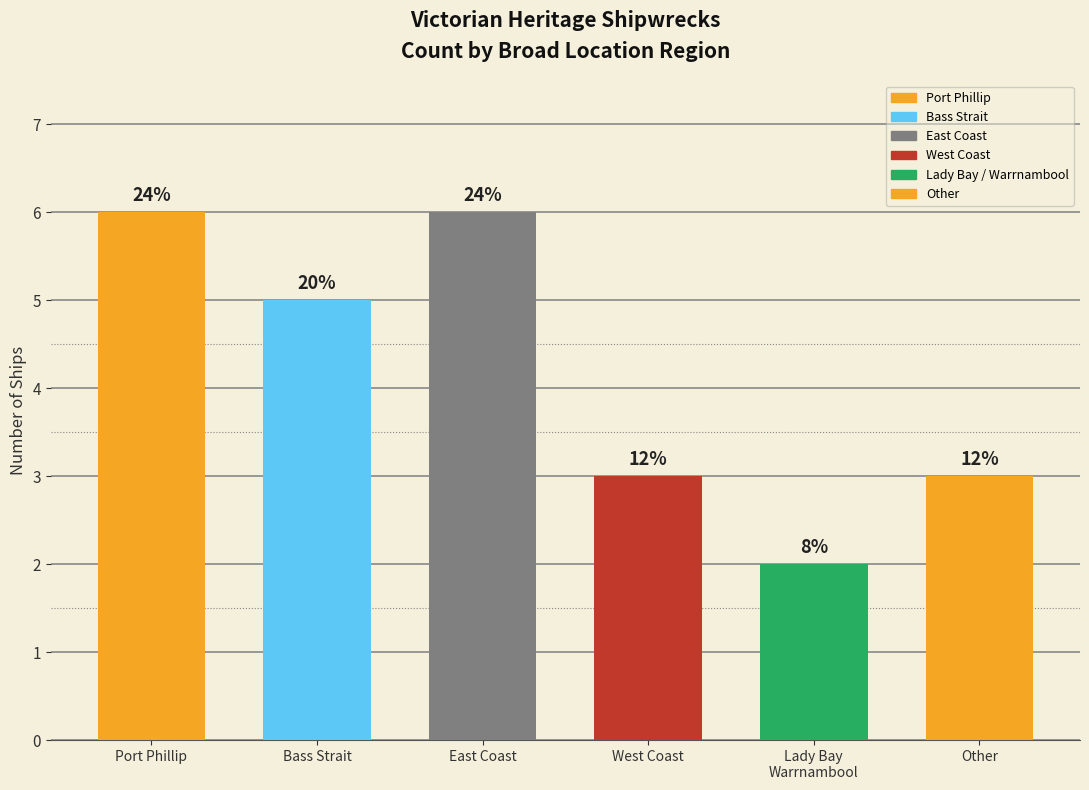

How many bars are there in total?

6